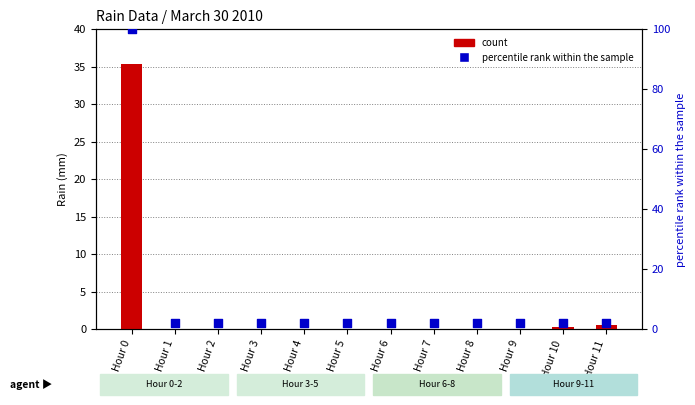

Which series contains the highest Y value?

percentile rank within the sample